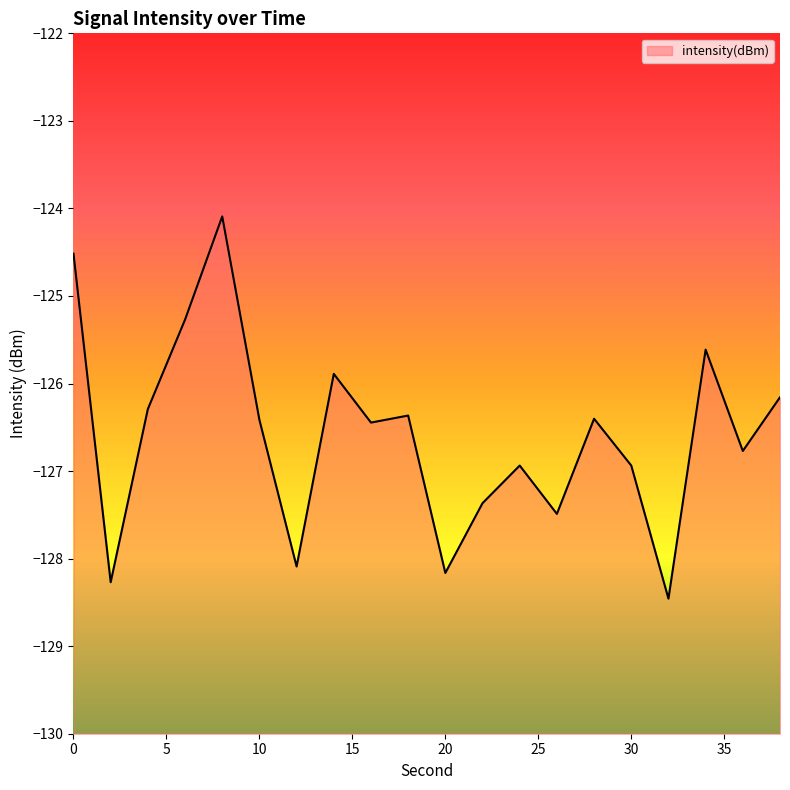

What is the difference between the maximum and minimum values?

4.4